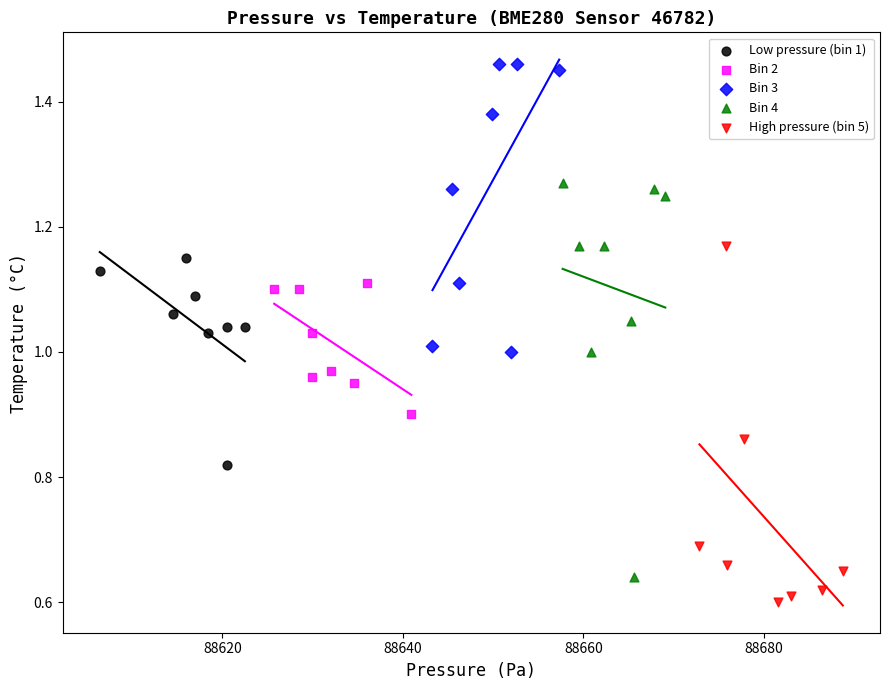

Which series contains the highest Y value?

Bin 3